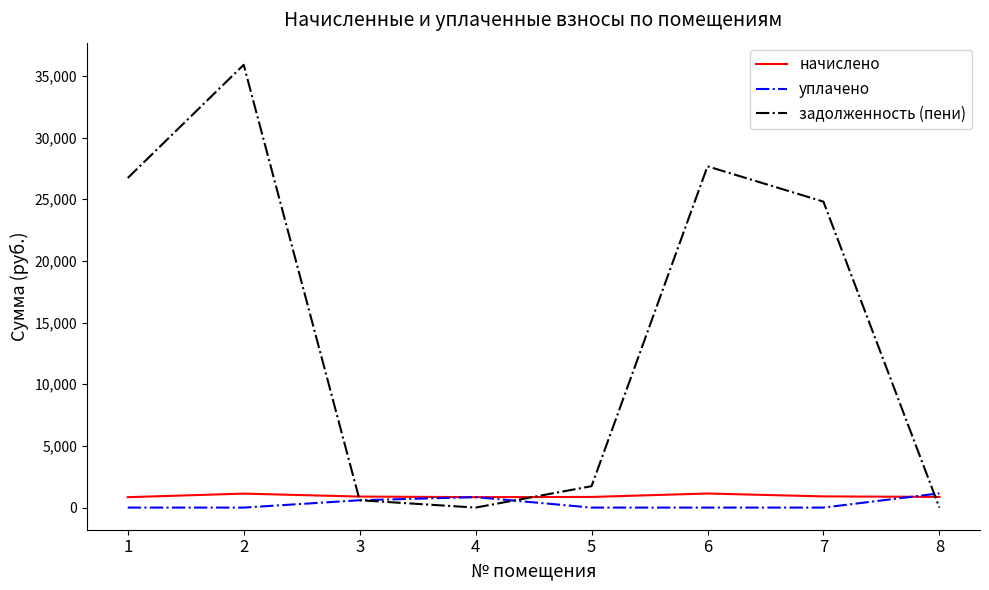

Which series has the largest range (max minus min)?

задолженность (пени)